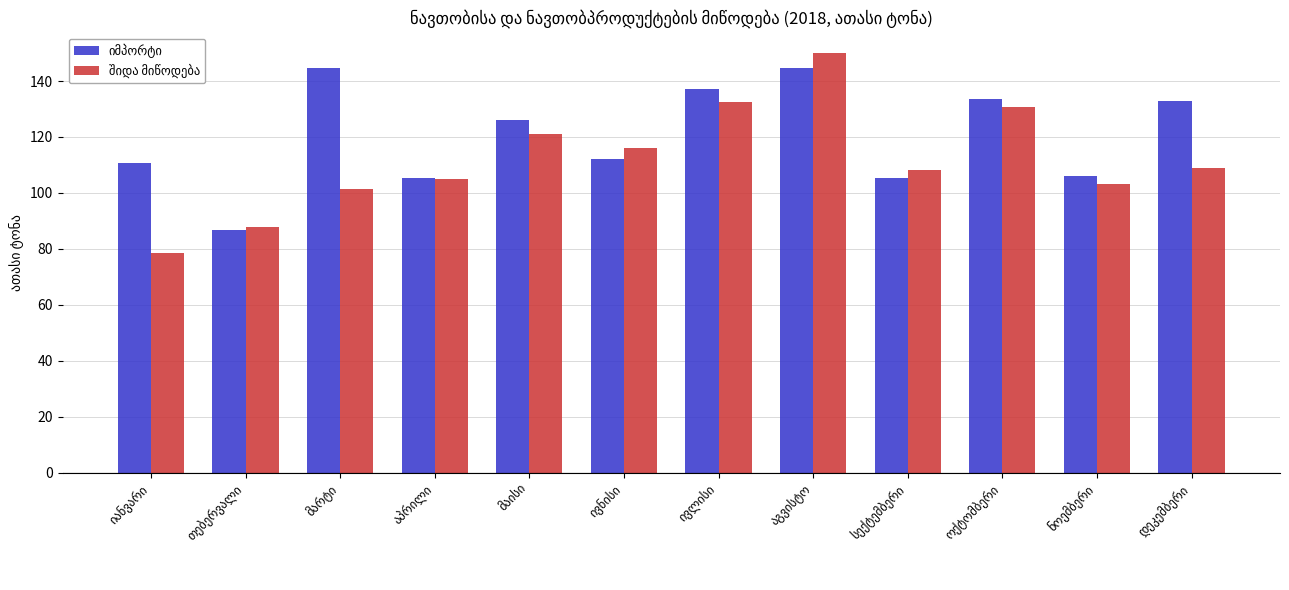

What is the smallest value displayed?

78.5